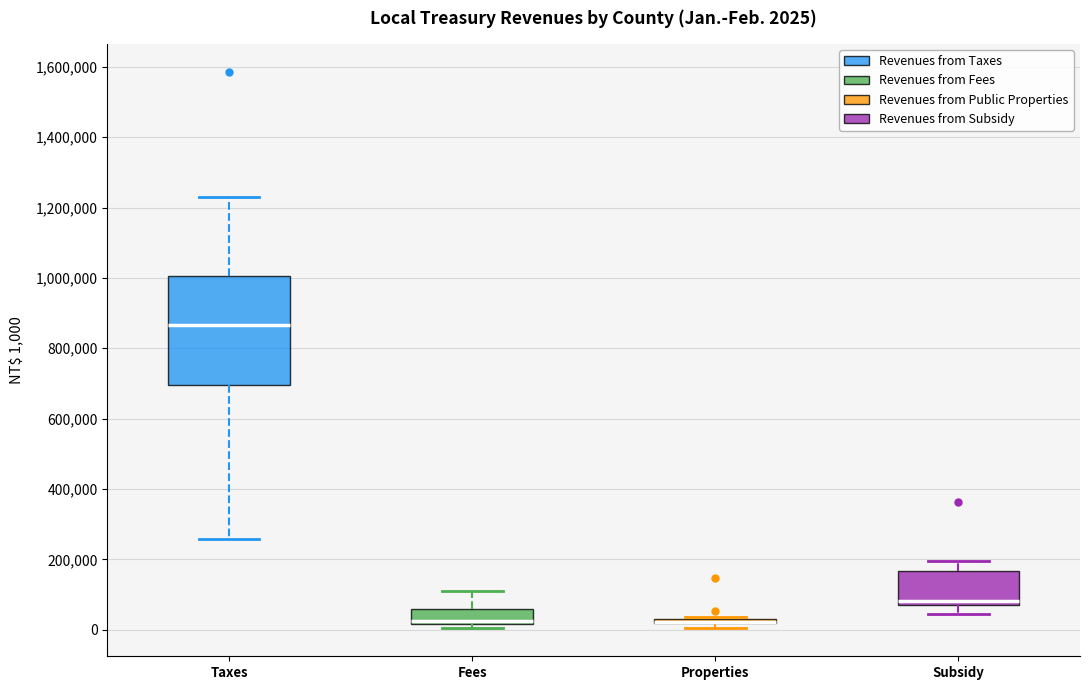

Which box is the tallest, from its lower edge to its upper edge?

Taxes